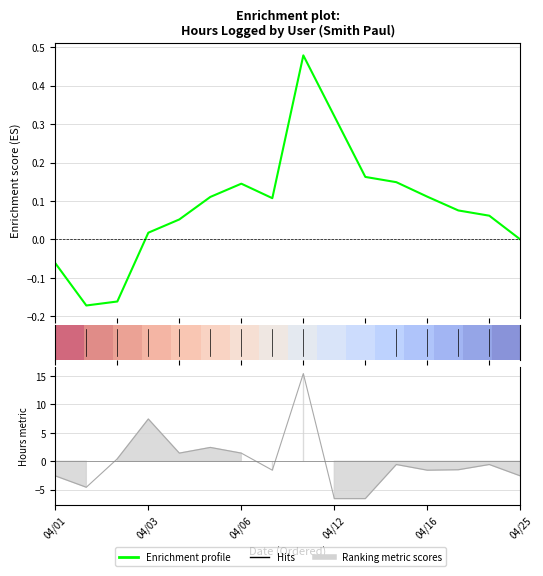

How many values in the Hits series are below 0?

10